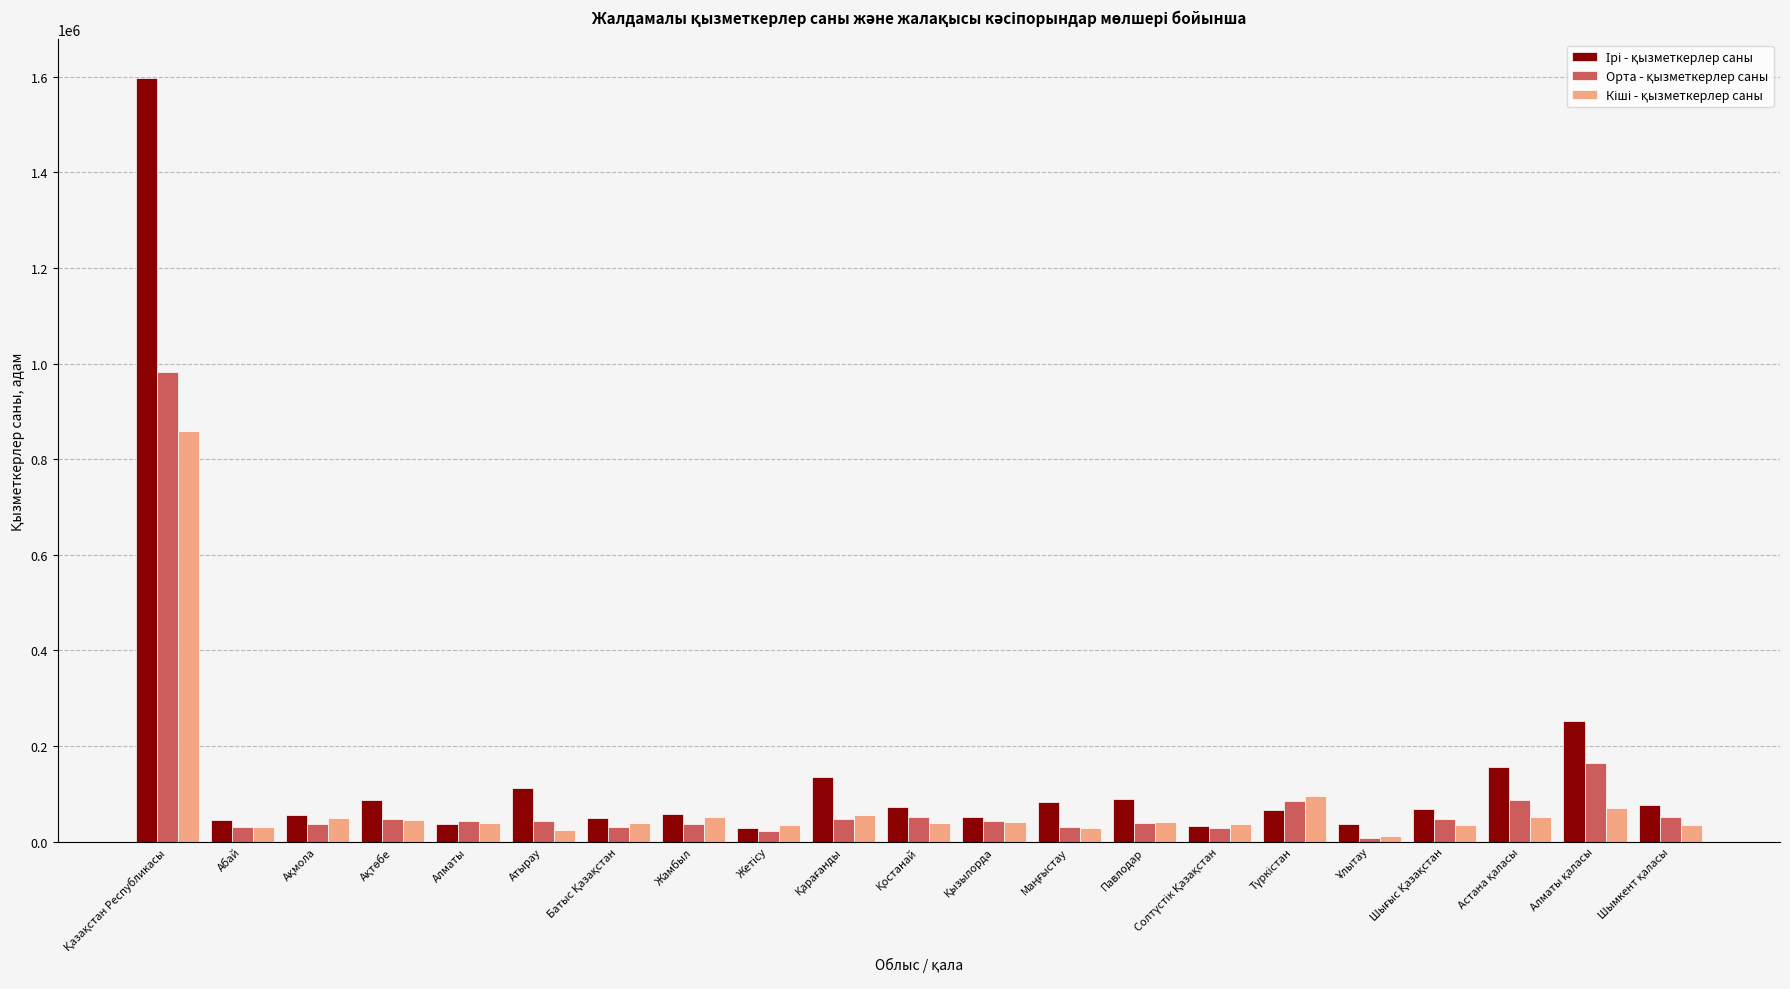

Does the chart contain any negative values?

No